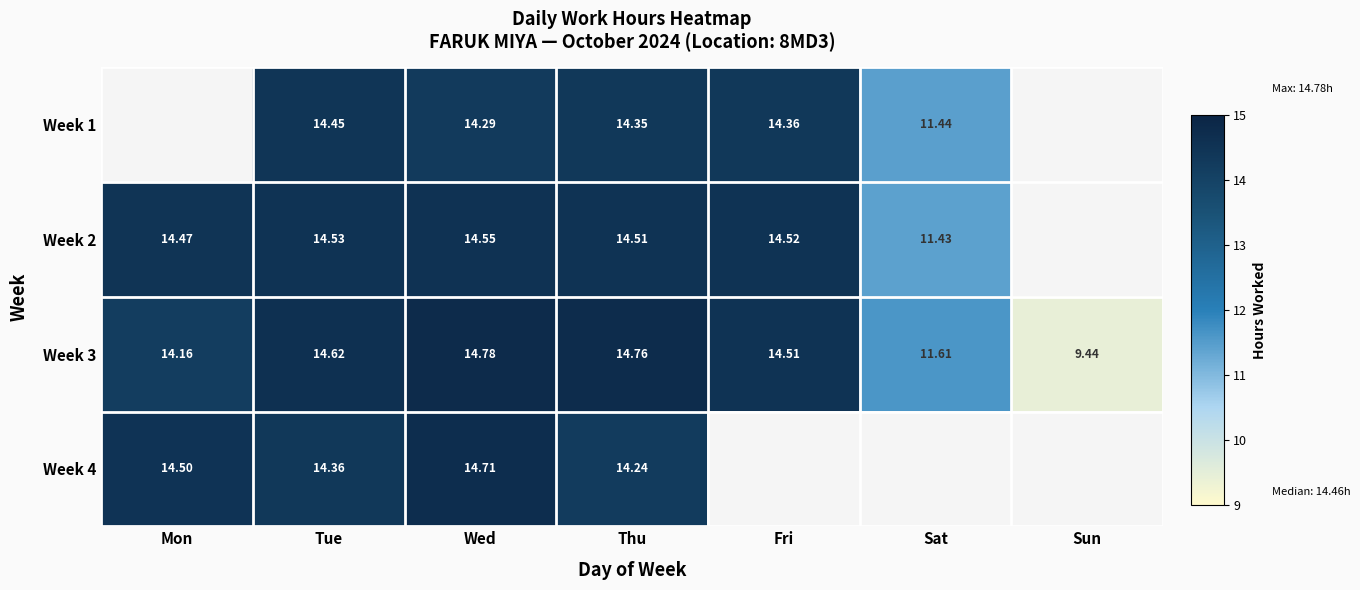

The value of Week 2 at Wed is 19.8. True or false?

False